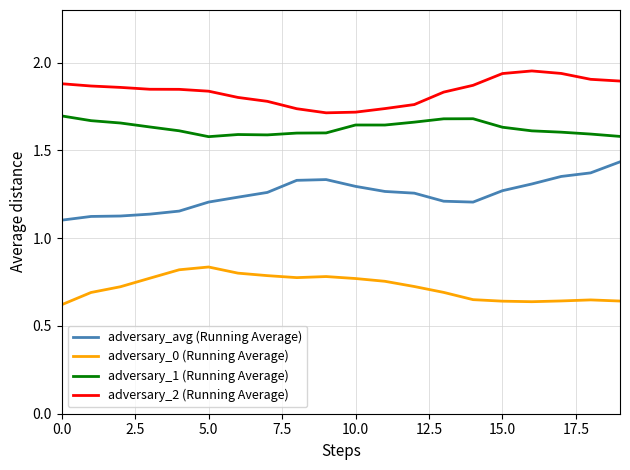

True or false: adversary_1 (Running Average) has more than 0 points higher than both neighbors.

True